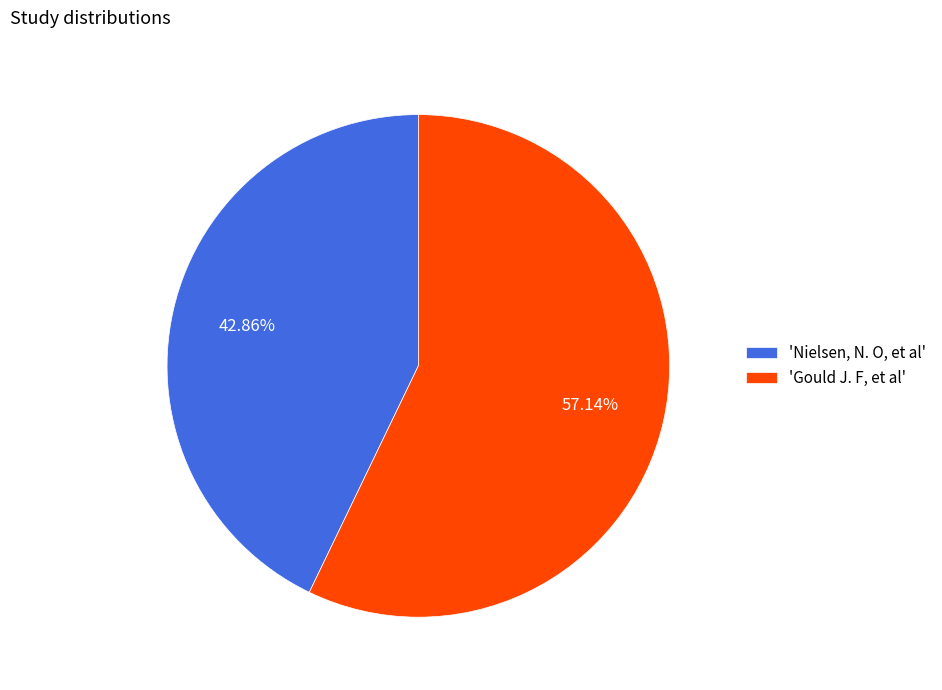

How many segments does this pie chart have?

2